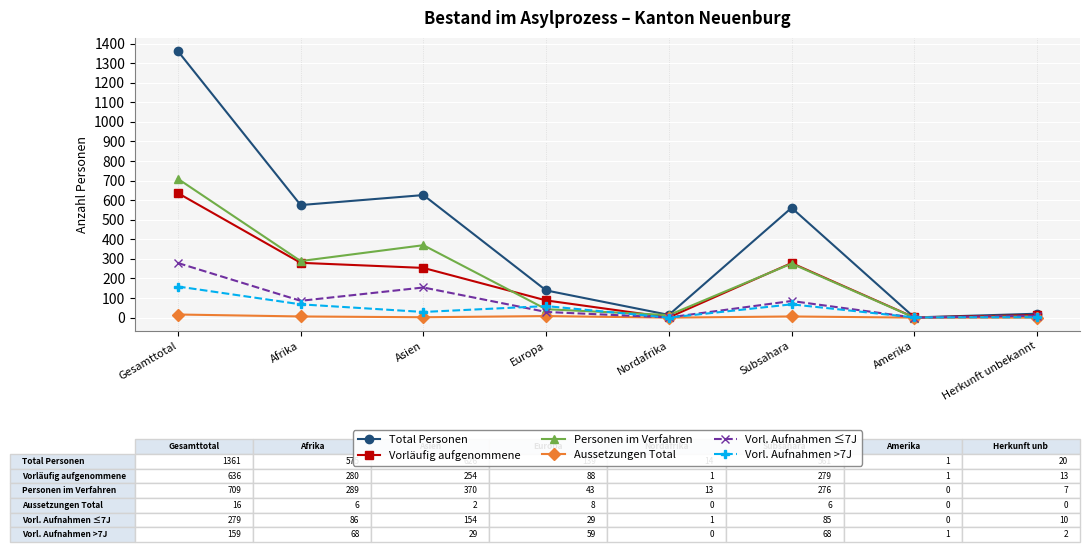

What is the label of the 7th point from the left?

Amerika